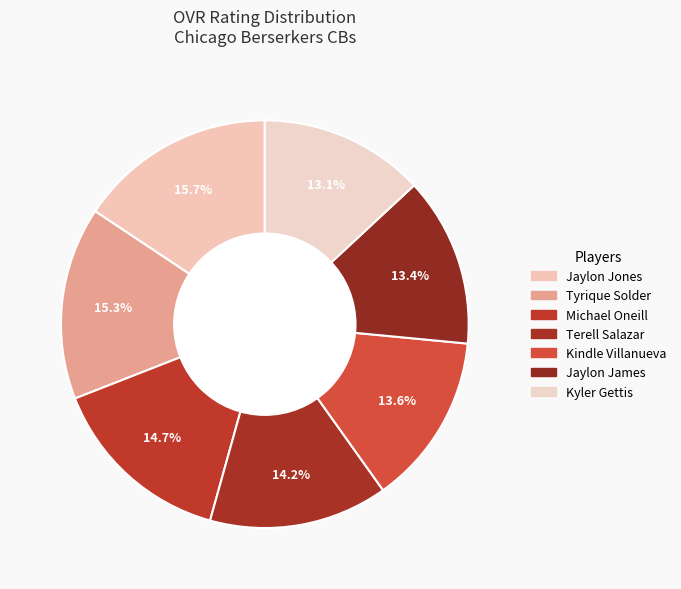

How many slices are in this pie chart?

7